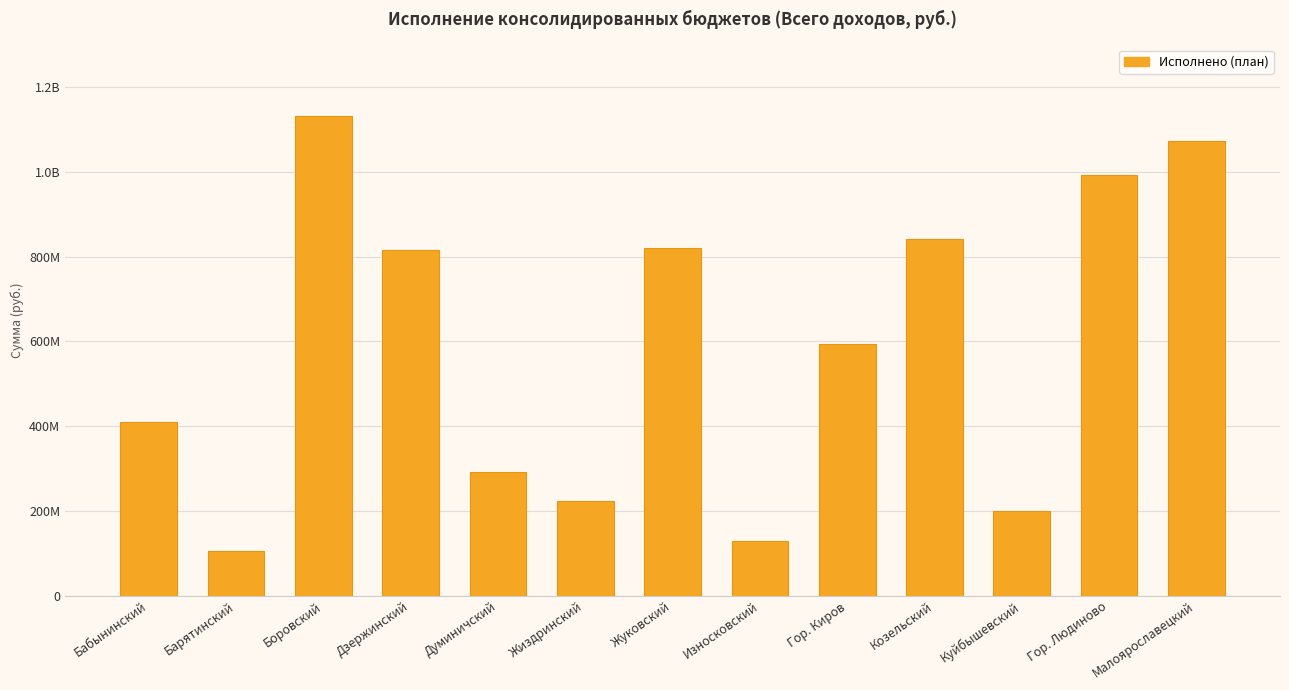

At which category does the chart reach its peak across all series?

Боровский